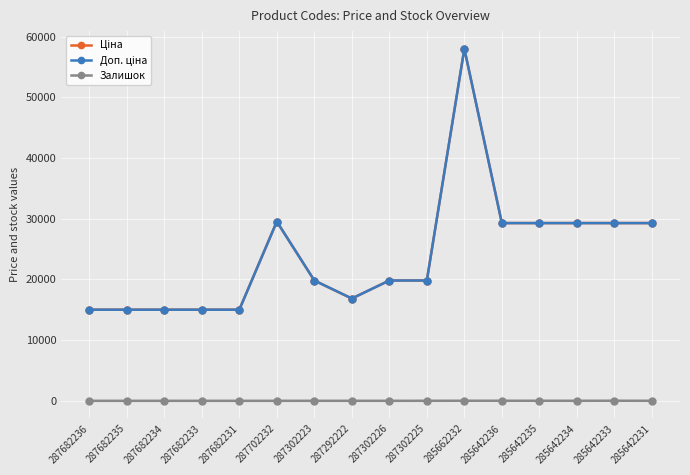

Reading left to right, transcribe all the data shown in this chart.

Ціна: 287682236=15019.2	287682235=15019.2	287682234=15019.2	287682233=15019.2	287682231=15019.2	287702232=29548.9	287302223=19831.1	287292222=16863.2	287302226=19831.1	287302225=19831.1	285662232=58037.0	285642236=29294.9	285642235=29294.9	285642234=29294.9	285642233=29294.9	285642231=29294.9
Доп. ціна: 287682236=15019.2	287682235=15019.2	287682234=15019.2	287682233=15019.2	287682231=15019.2	287702232=29548.9	287302223=19831.1	287292222=16863.2	287302226=19831.1	287302225=19831.1	285662232=58037.0	285642236=29294.9	285642235=29294.9	285642234=29294.9	285642233=29294.9	285642231=29294.9
Залишок: 287682236=0.0	287682235=0.0	287682234=0.0	287682233=0.0	287682231=0.0	287702232=0.0	287302223=1.0	287292222=4.0	287302226=1.0	287302225=5.0	285662232=13.0	285642236=12.0	285642235=12.0	285642234=7.0	285642233=14.0	285642231=5.0